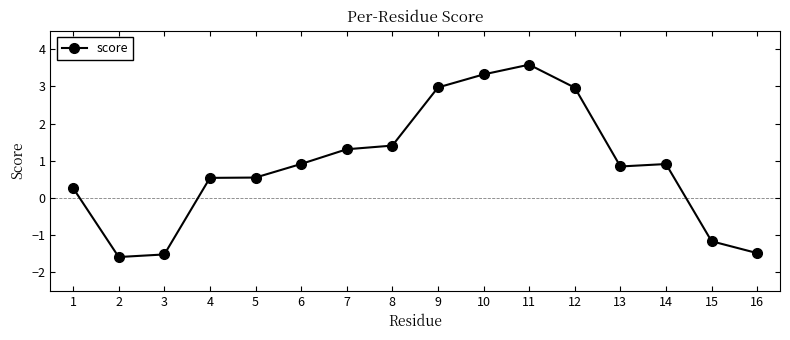

Between 10 and 8, which is larger?

10